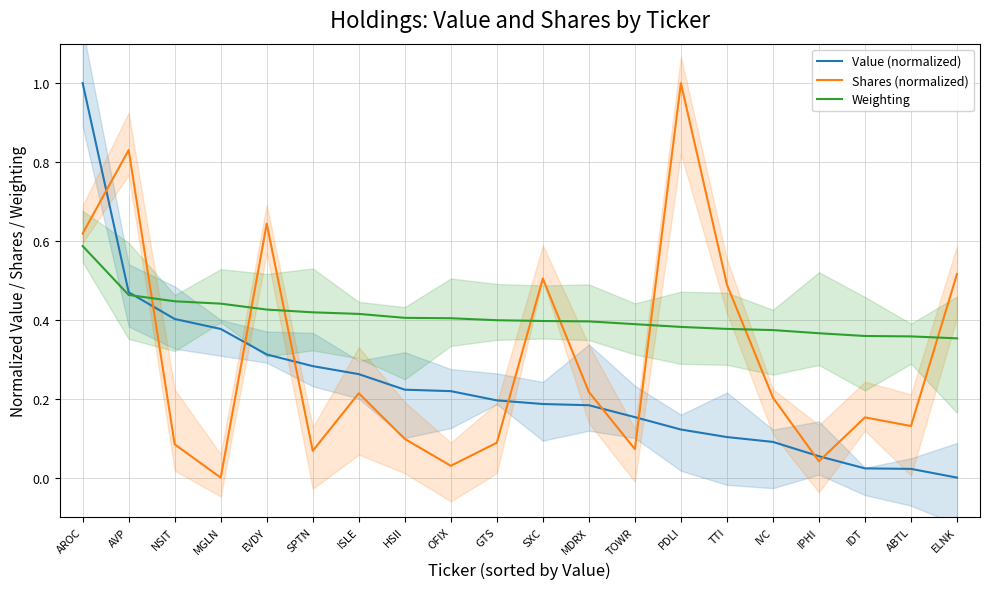

How many data points does each series have?

20